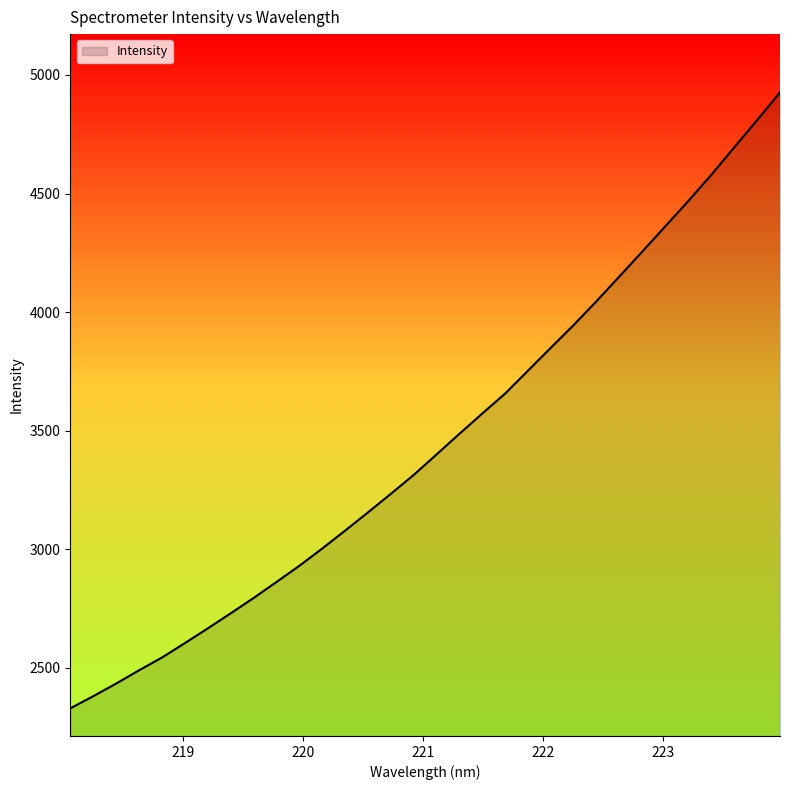

What is the minimum value shown in the chart?

2329.0